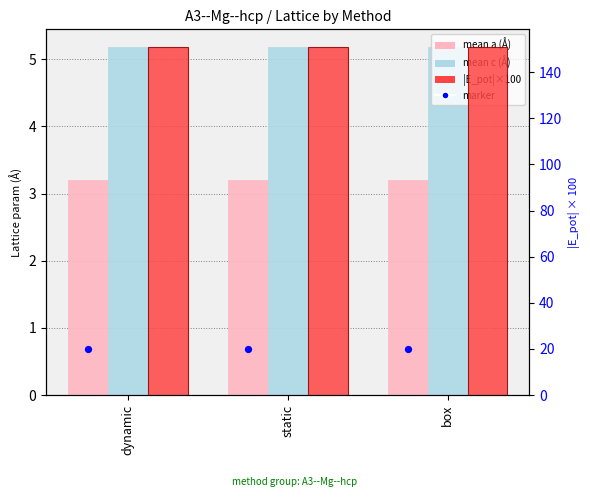

At which category is the sum across all series the highest?

static